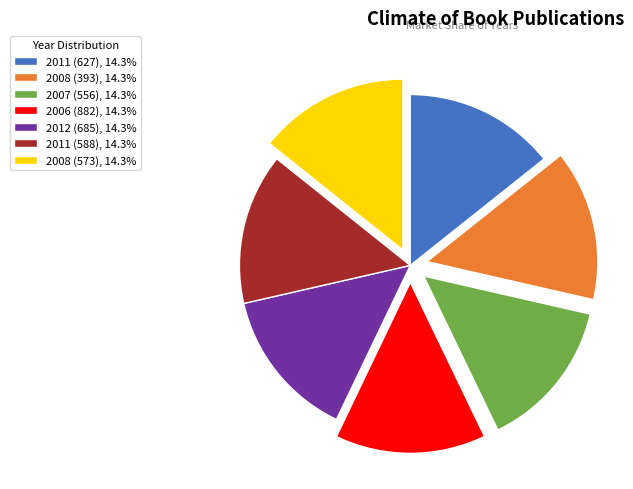

Is there a majority slice in this chart?

No